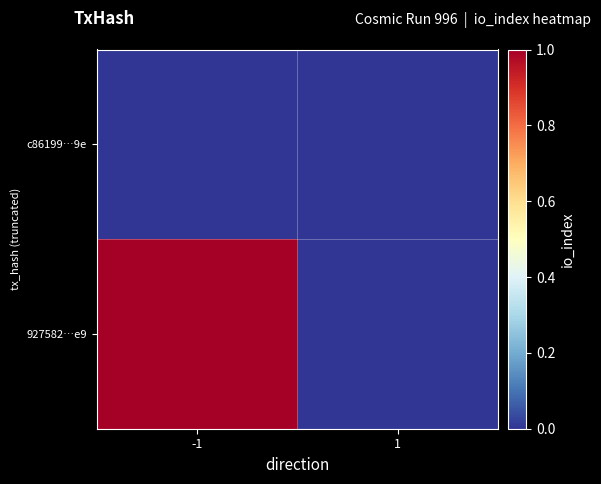

How many categories are shown in the chart?

2